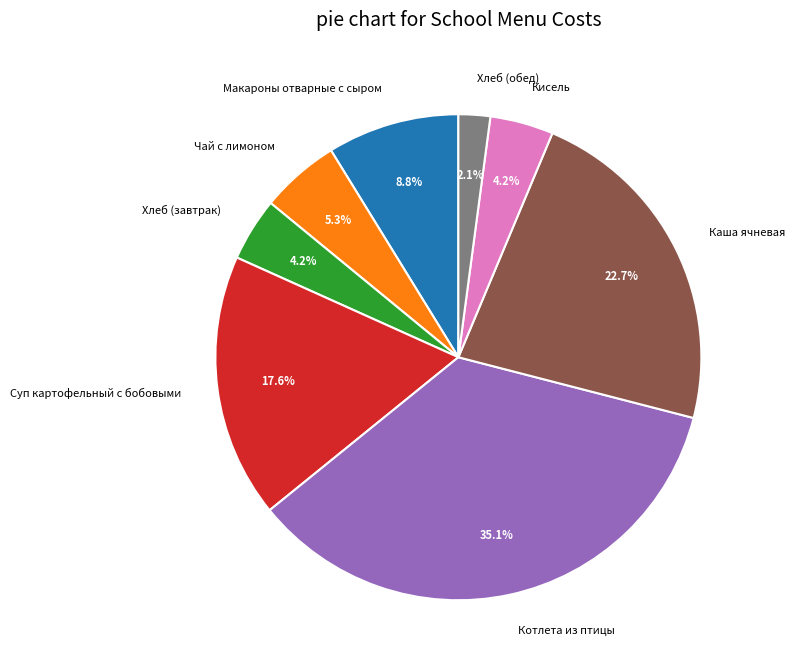

To the nearest percent, what percentage of the pie is Макароны отварные с сыром?

9%